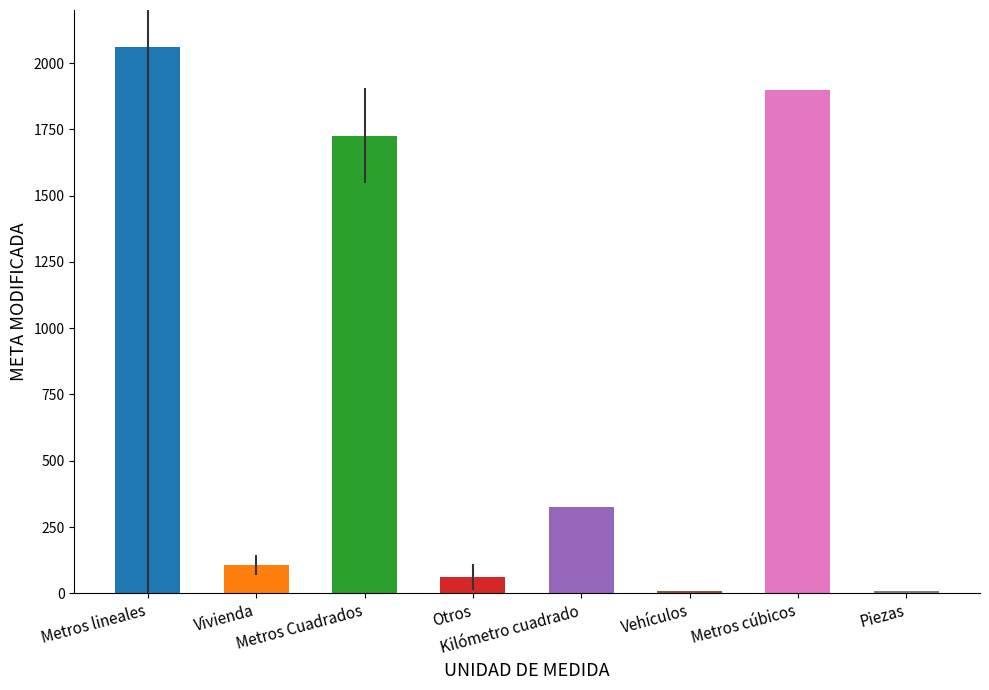

What is the greatest value displayed?

2058.7